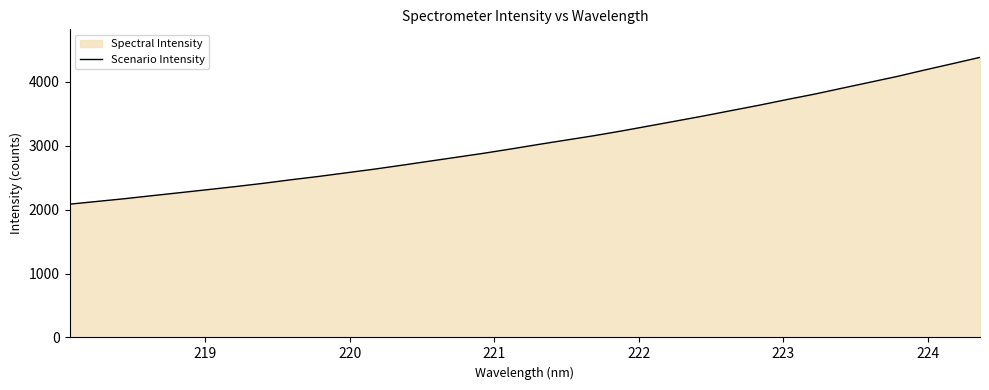

What is the difference between the maximum and minimum values?

2297.9